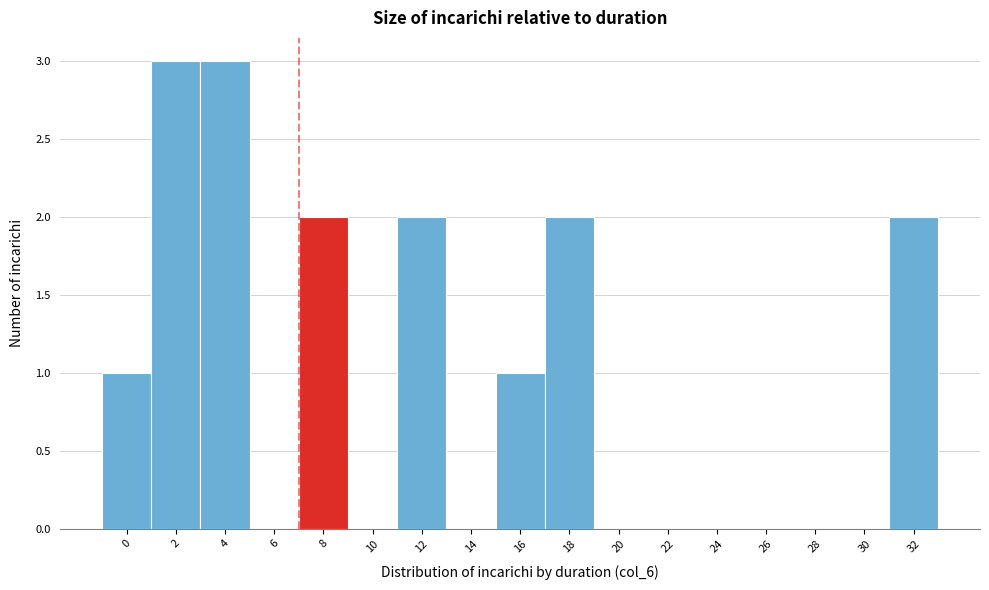

Reading right to left, transcribe all the data shown in this chart.

32=2	30=0	28=0	26=0	24=0	22=0	20=0	18=2	16=1	14=0	12=2	10=0	8=2	6=0	4=3	2=3	0=1